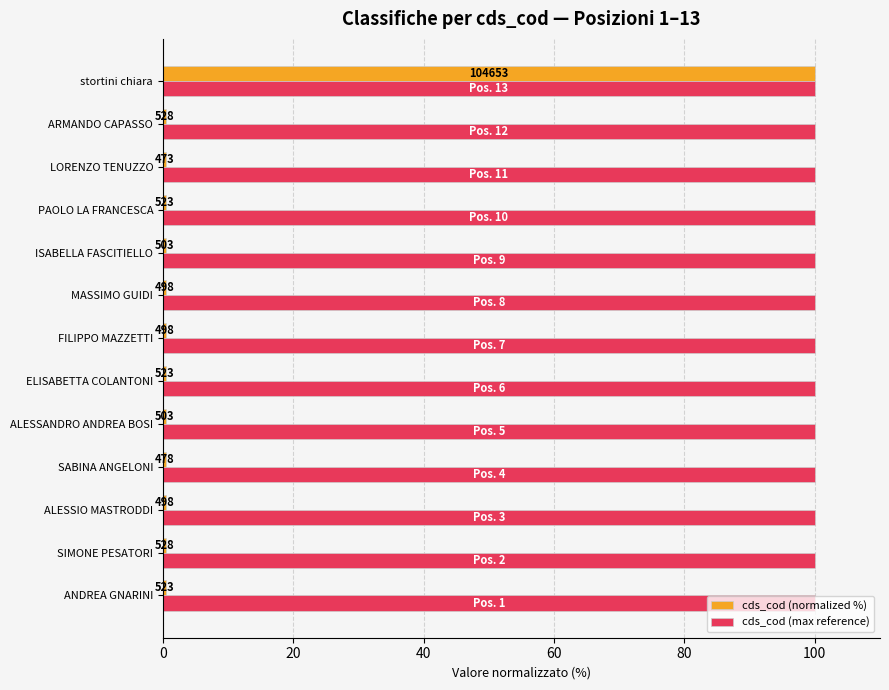

What are all the series names shown in the legend?

cds_cod (normalized %), cds_cod (max reference)